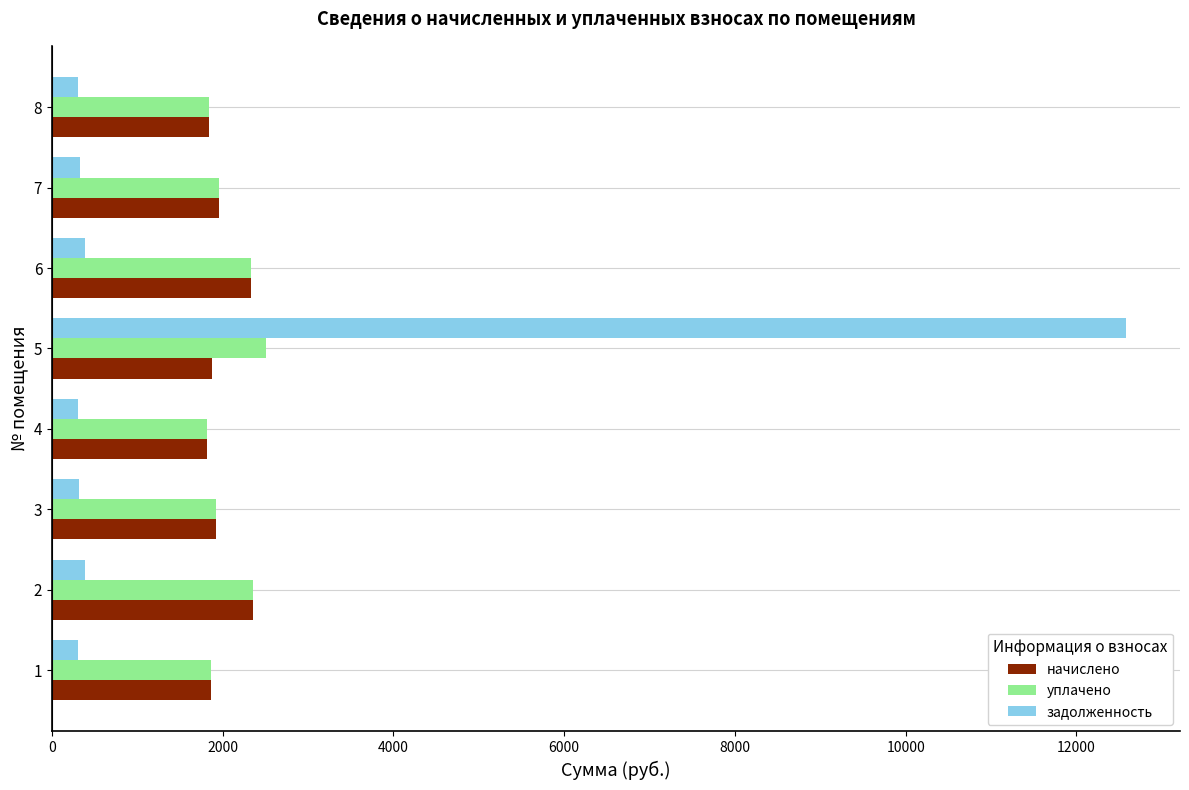

The value of начислено at 7 is 1217.7. True or false?

False